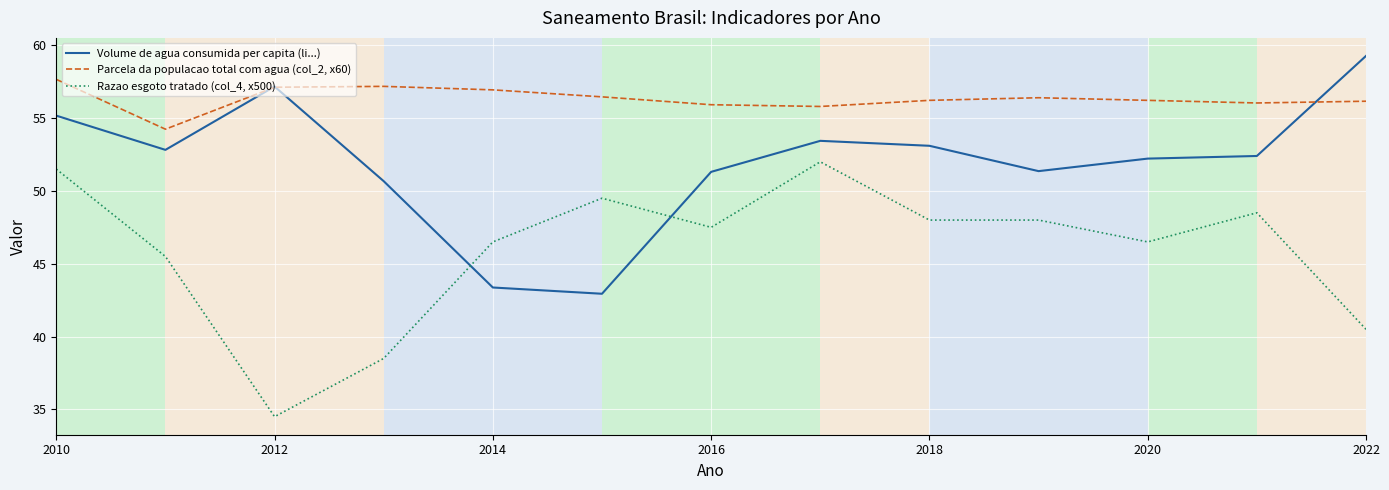

How many categories are shown in the chart?

13